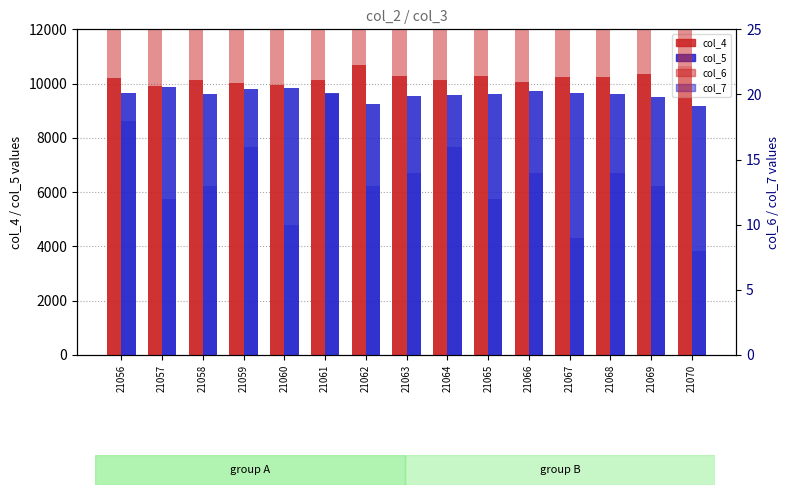

Reading left to right, list all the values displayed in this chart.

col_4 (bid): 21056=10198	21057=9917	21058=10126	21059=10032	21060=9940	21061=10147	21062=10687	21063=10278	21064=10134	21065=10265	21066=10069	21067=10237	21068=10243	21069=10361	21070=10667
col_5 (ask): 21056=9652	21057=9888	21058=9632	21059=9814	21060=9827	21061=9642	21062=9261	21063=9539	21064=9575	21065=9618	21066=9721	21067=9653	21068=9623	21069=9514	21070=9186
col_6 (count): 21056=603	21057=612	21058=621	21059=584	21060=638	21061=610	21062=547	21063=612	21064=660	21065=563	21066=607	21067=583	21068=613	21069=561	21070=571
col_7 (pct): 21056=18	21057=12	21058=13	21059=16	21060=10	21061=20	21062=13	21063=14	21064=16	21065=12	21066=14	21067=9	21068=14	21069=13	21070=8